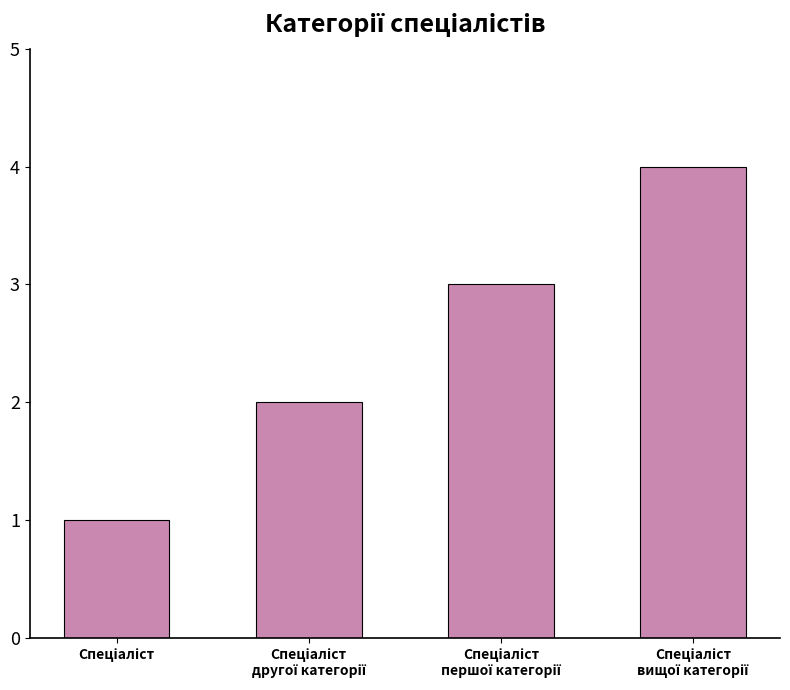

What is the sum of all values?

10